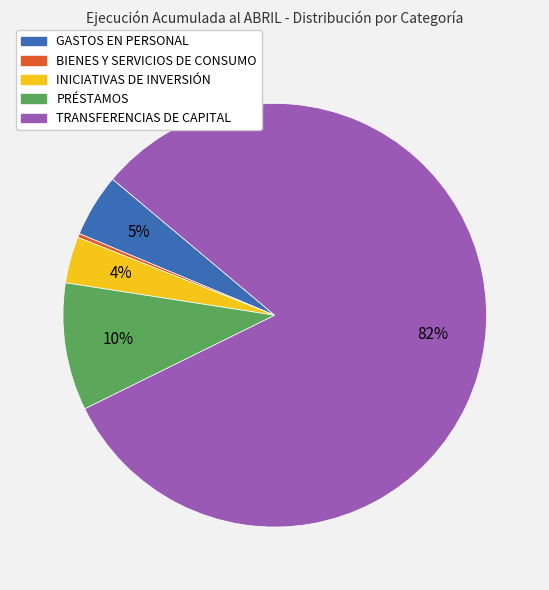

Is the sum of PRÉSTAMOS and GASTOS EN PERSONAL greater than half?

No